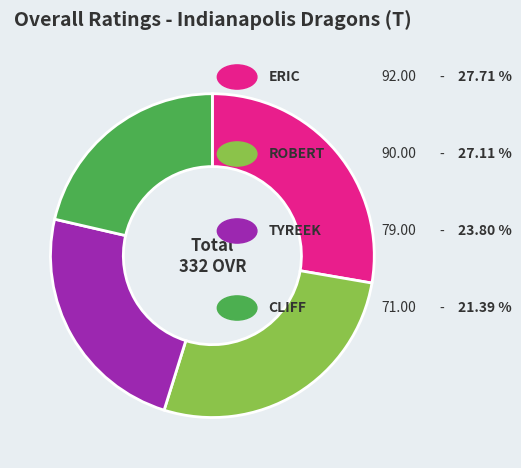

Is there any slice that represents more than half of the pie?

No